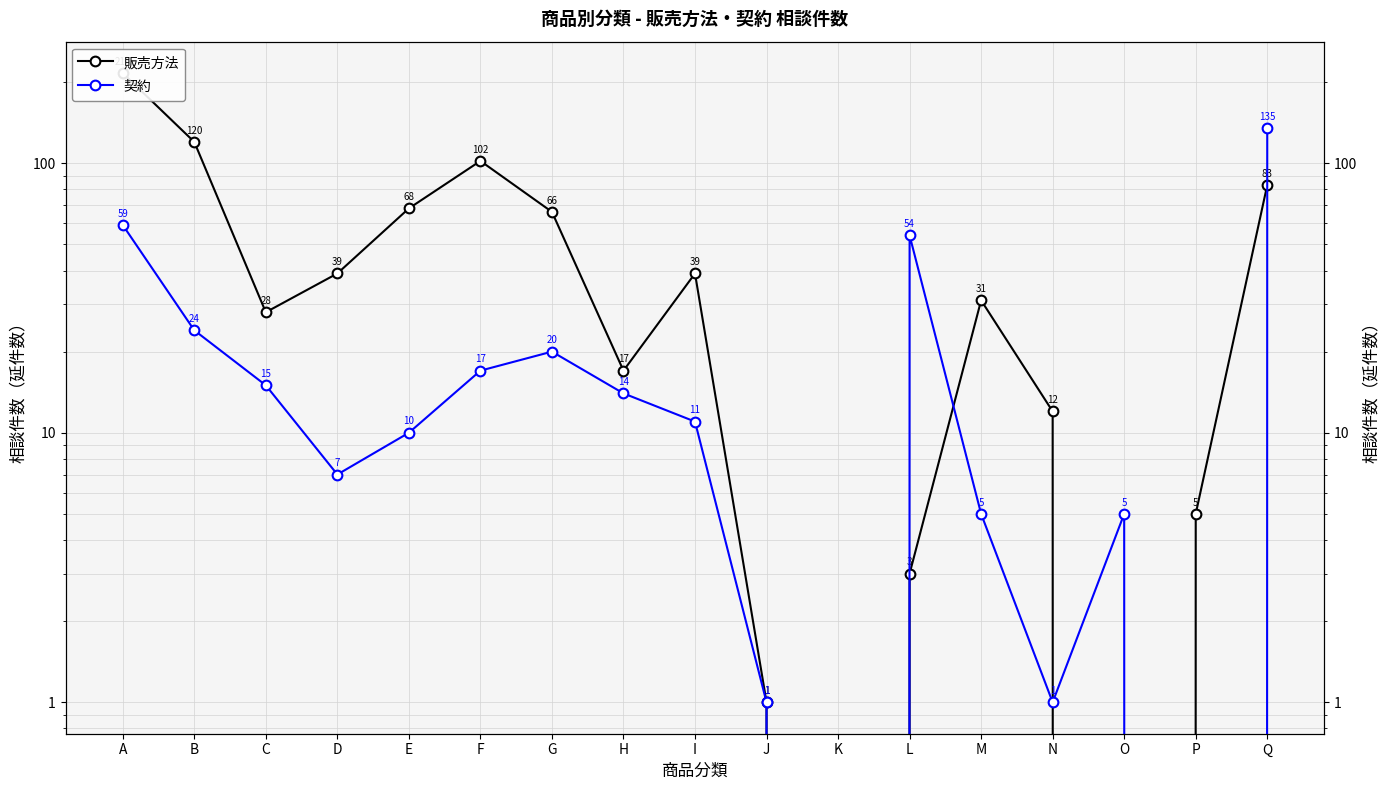

Which category has the highest value across all series?

A